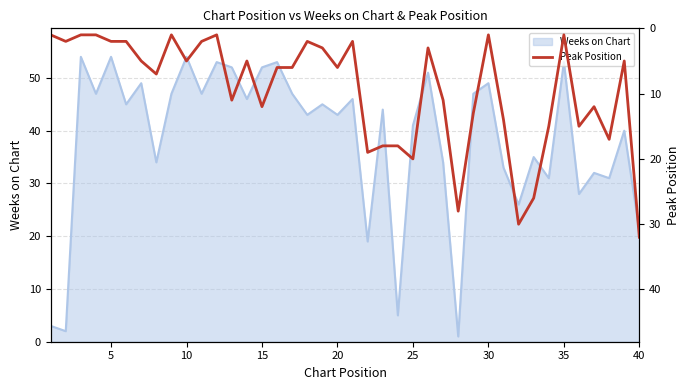

What is the minimum value shown in the chart?

1